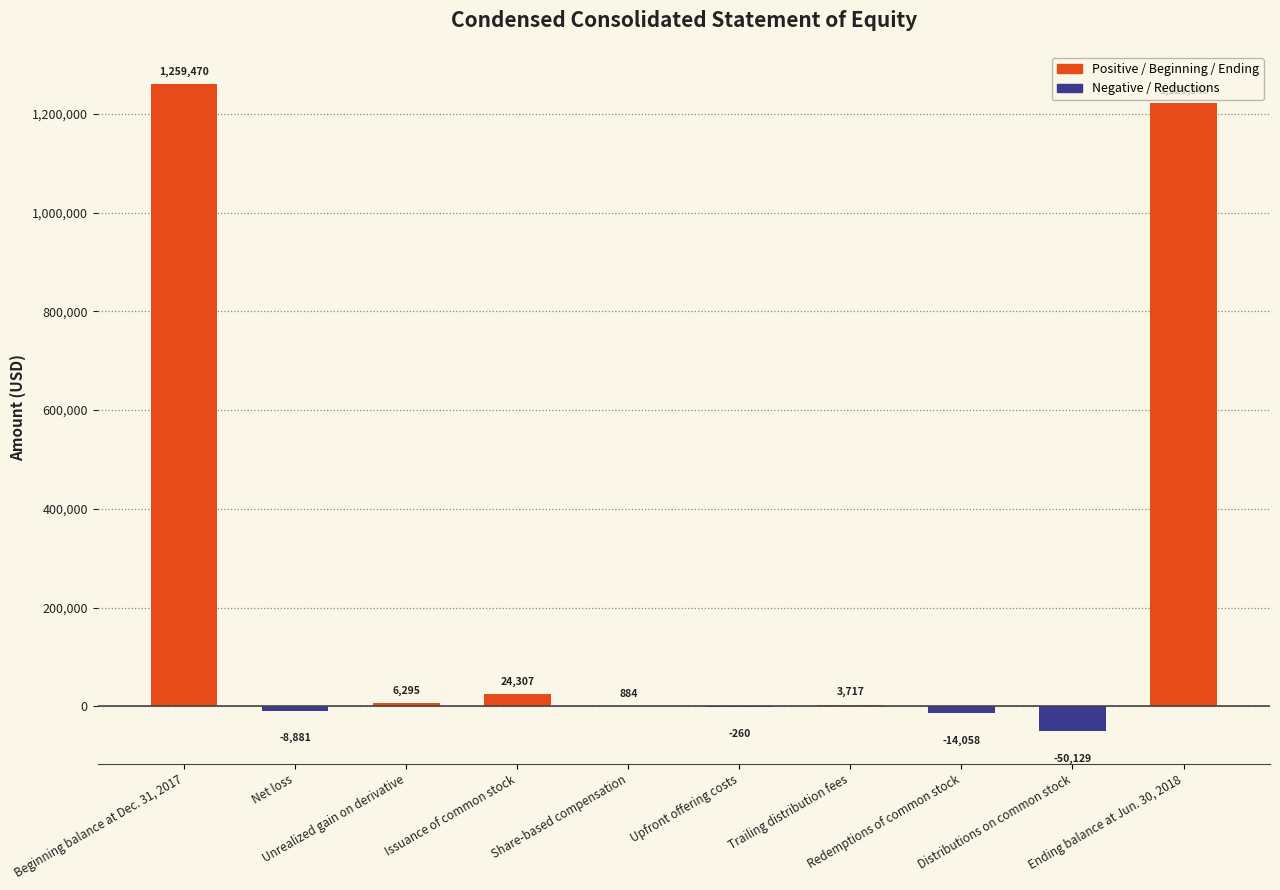

List the labels in order of value, largest first.

Beginning balance at Dec. 31, 2017, Ending balance at Jun. 30, 2018, Issuance of common stock, Unrealized gain on derivative, Trailing distribution fees, Share-based compensation, Upfront offering costs, Net loss, Redemptions of common stock, Distributions on common stock